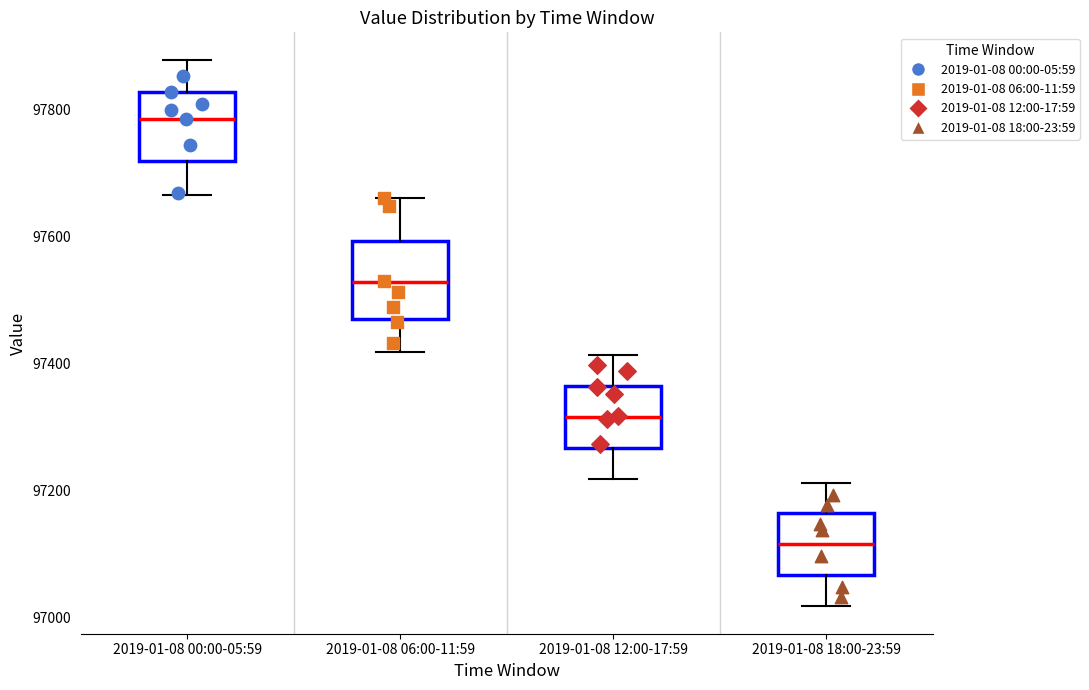

Reading left to right, transcribe this box plot: for each box, give where its median line is, the range the box spans, and where its two whiskers end, as read against the y-axis. The values are not printed on the chart, so give them approximately, as read against the axis.

2019-01-08 00:00-05:59: median 97780, box 97720 to 97820, whiskers 97660 to 97880
2019-01-08 06:00-11:59: median 97520, box 97460 to 97600, whiskers 97420 to 97660
2019-01-08 12:00-17:59: median 97320, box 97260 to 97360, whiskers 97220 to 97420
2019-01-08 18:00-23:59: median 97120, box 97060 to 97160, whiskers 97020 to 97220